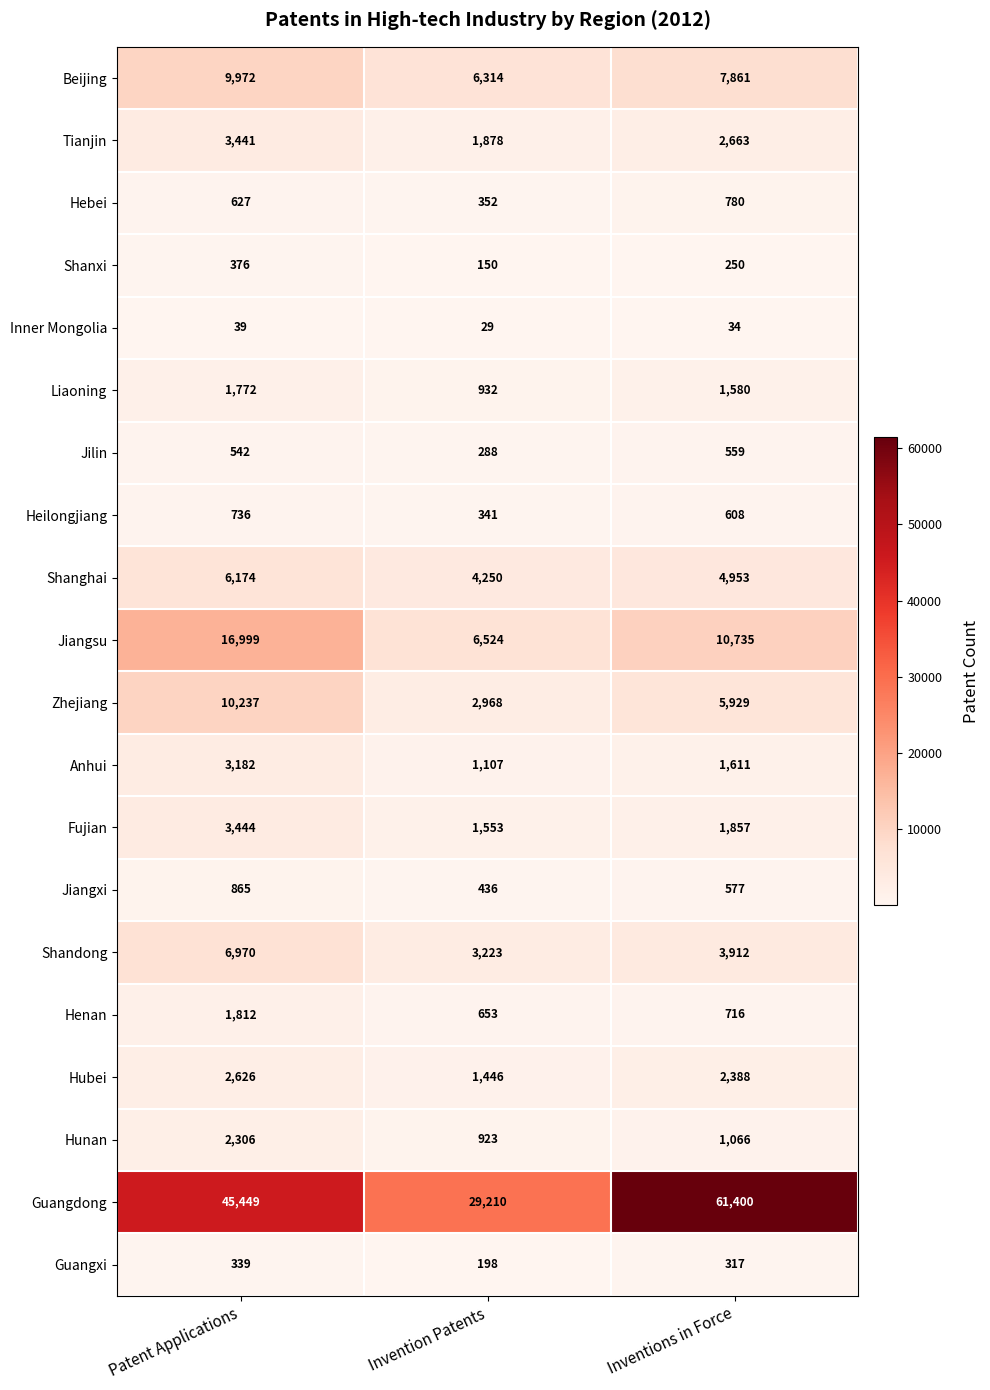

What value does the Shandong series have at Inventions in Force, to the nearest 10?

3910